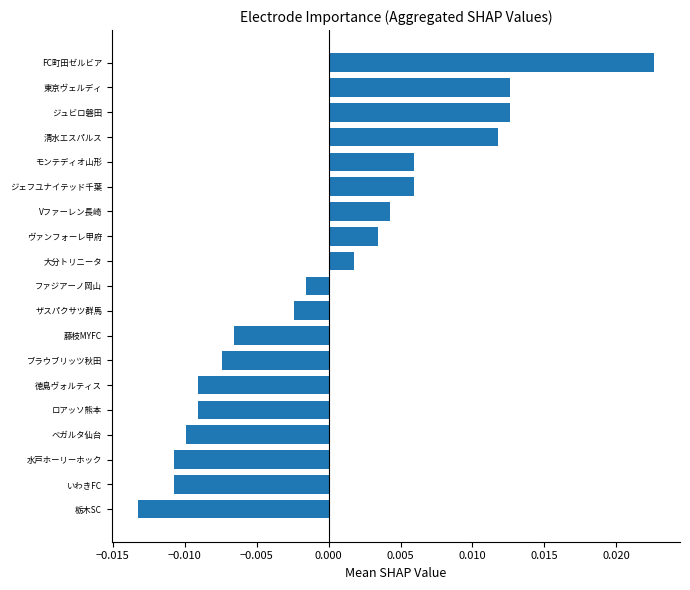

At which category does the chart reach its peak across all series?

FC町田ゼルビア